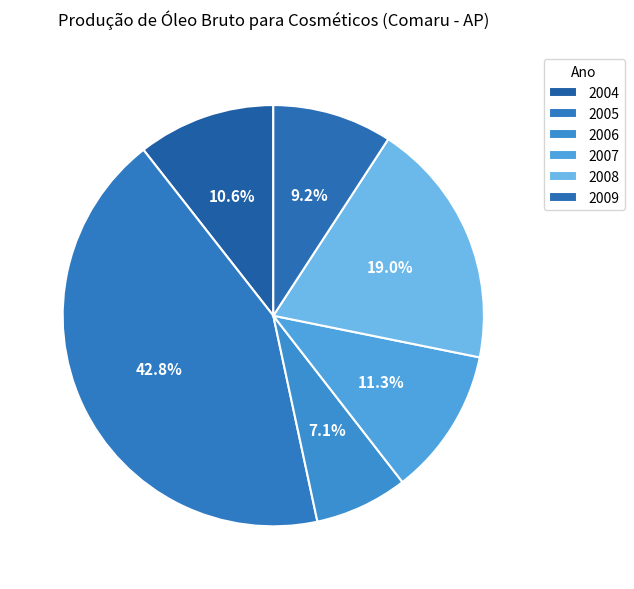

What is the largest slice in the pie chart?

2005